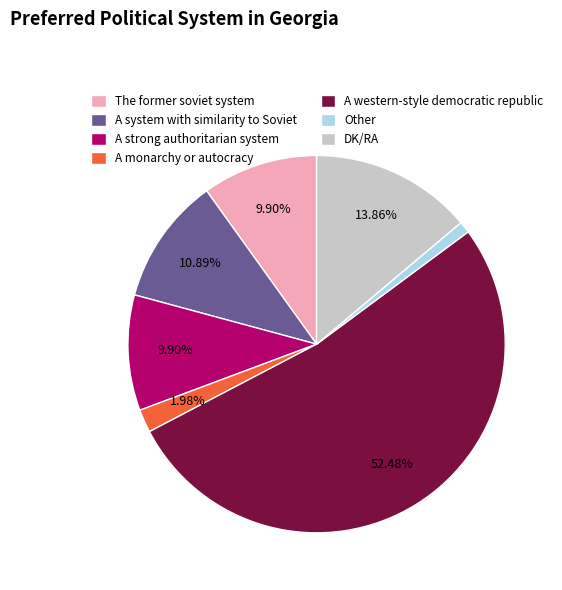

Does A strong authoritarian system account for over 50% of the chart?

No